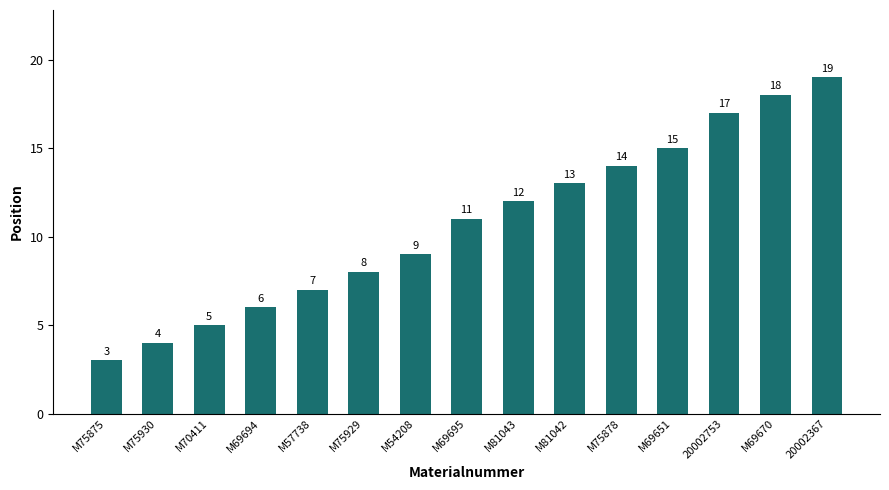

Rank the categories by value from highest to lowest.

20002367, M69670, 20002753, M69651, M75878, M81042, M81043, M69695, M54208, M75929, M57738, M69694, M70411, M75930, M75875